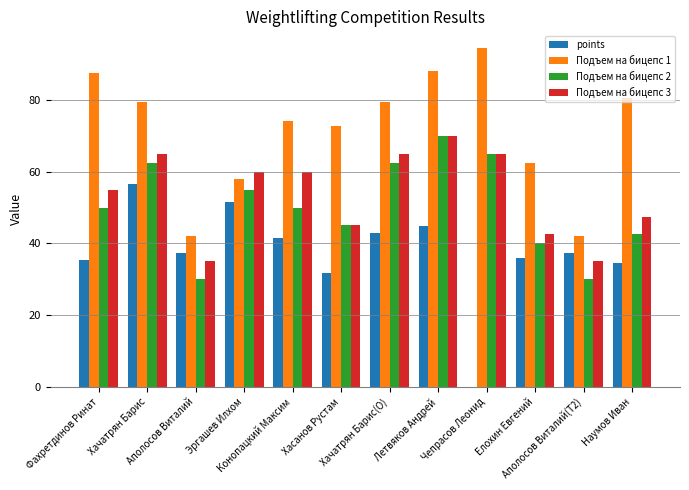

What are all the series names shown in the legend?

points, Подъем на бицепс 1, Подъем на бицепс 2, Подъем на бицепс 3